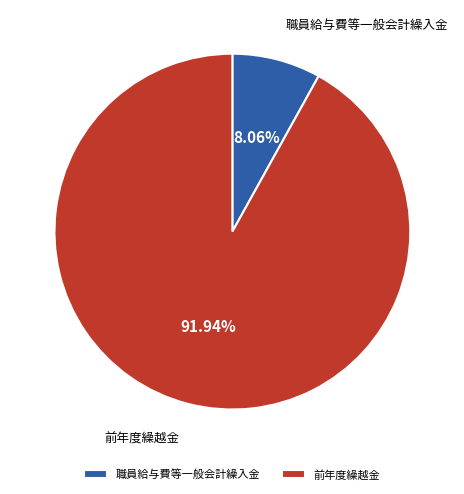

Is there any slice that represents more than half of the pie?

Yes